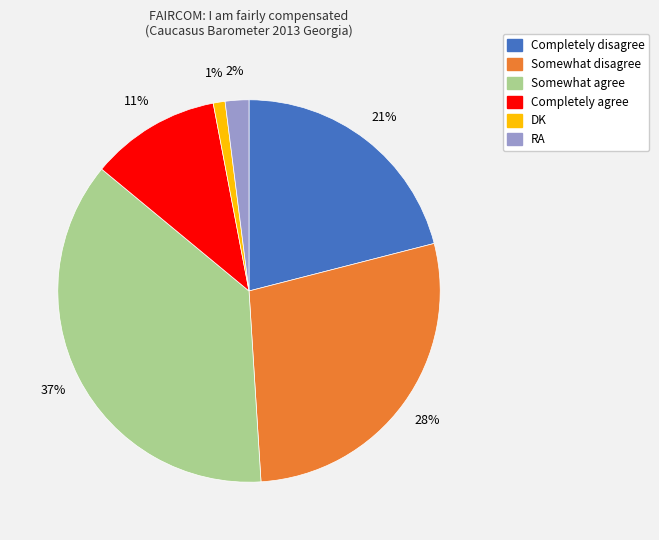

How many segments does this pie chart have?

6